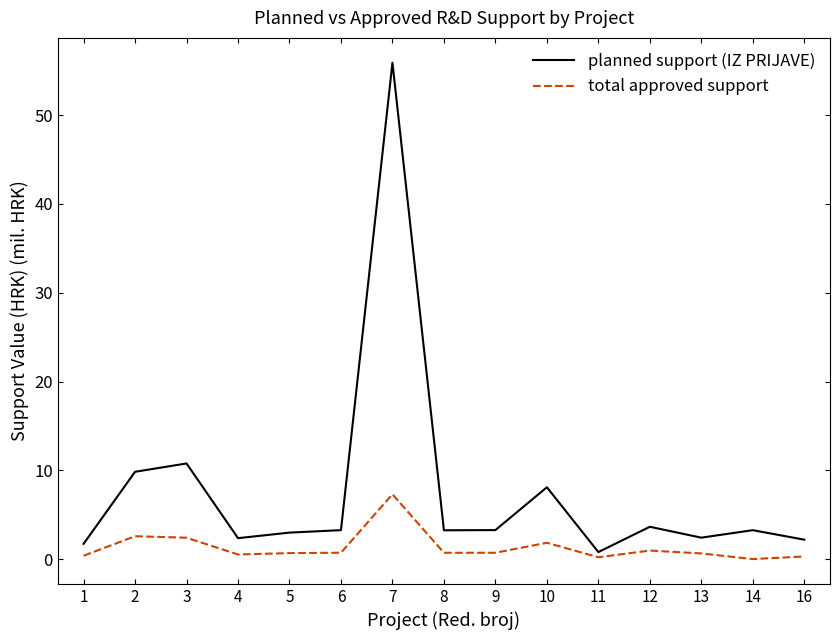

The value of planned support (IZ PRIJAVE) at 9 is 3.3. True or false?

True